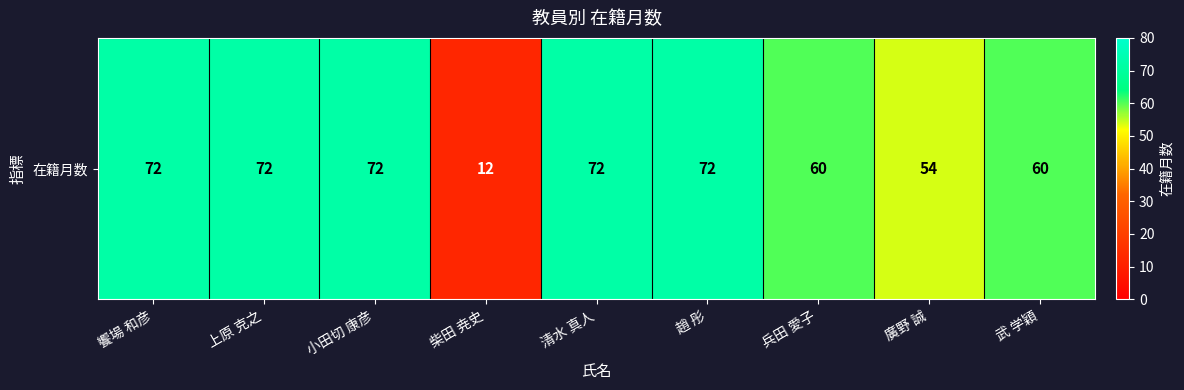

Reading left to right, transcribe all the data shown in this chart.

72	72	72	12	72	72	60	54	60